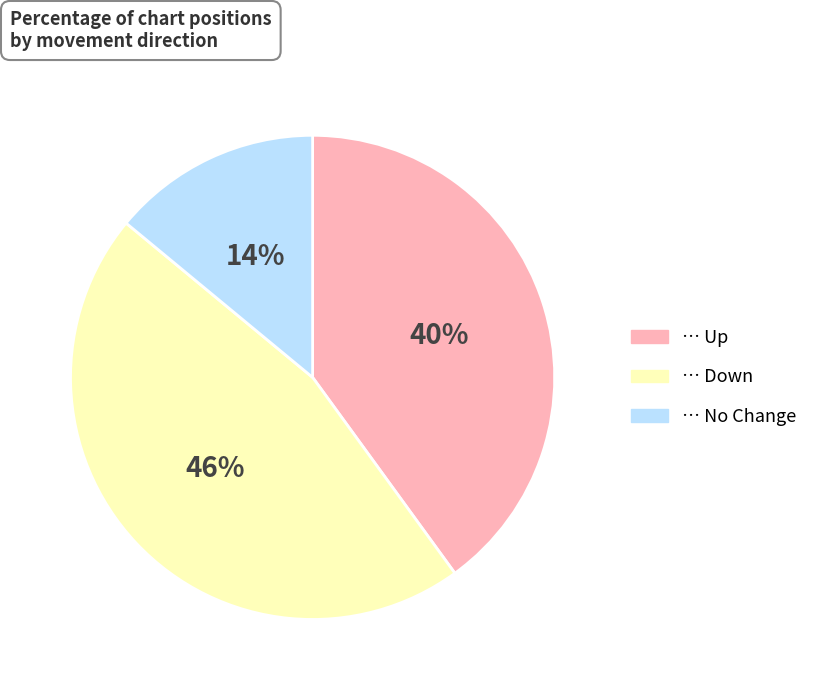

To the nearest percent, what is the difference between the largest and smallest slice percentages?

32%